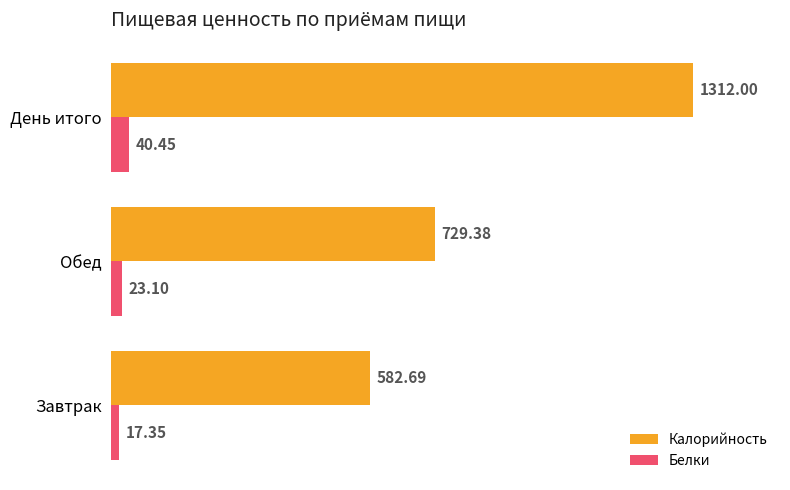

Rank the series by their average value, from highest to lowest.

Калорийность, Белки